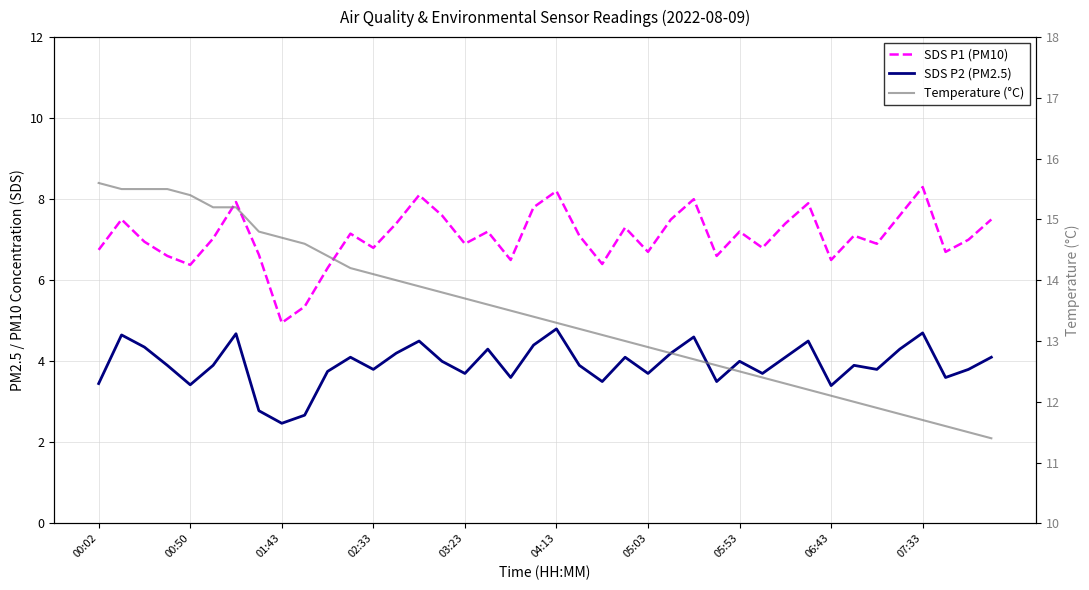

Is the value of Temperature (°C) at 00:02 greater than the value of SDS P1 (PM10) at 29?

Yes